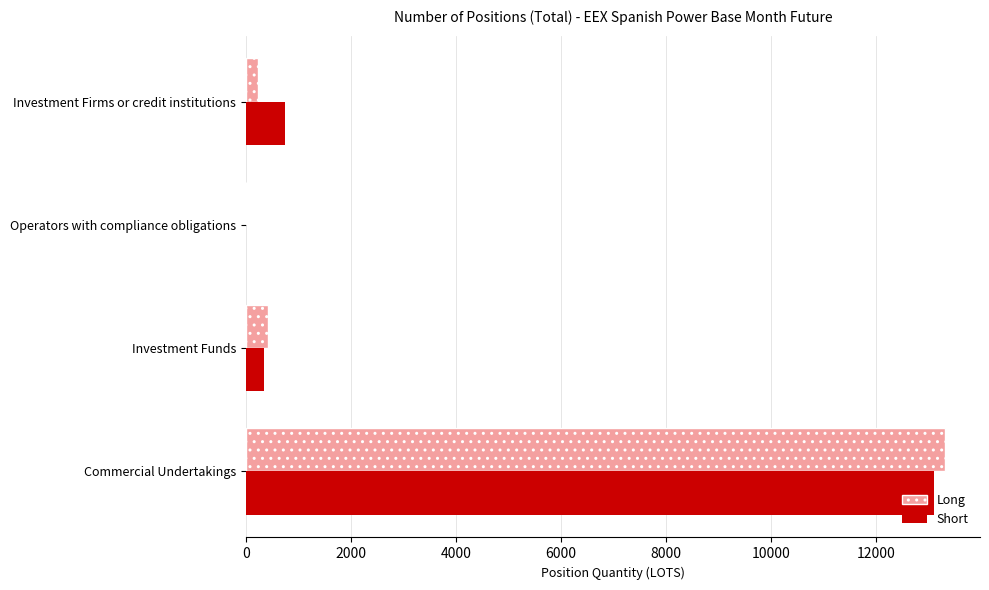

What is the total value across all series at Commercial Undertakings?

26409.9